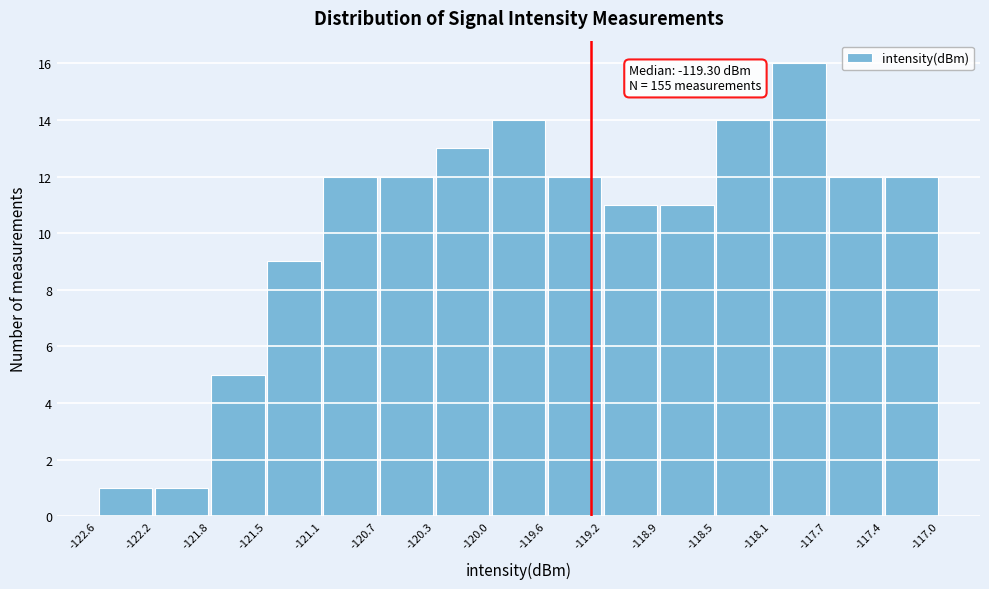

Which range on the x-axis has the tallest bar?

-118.1 to -117.7